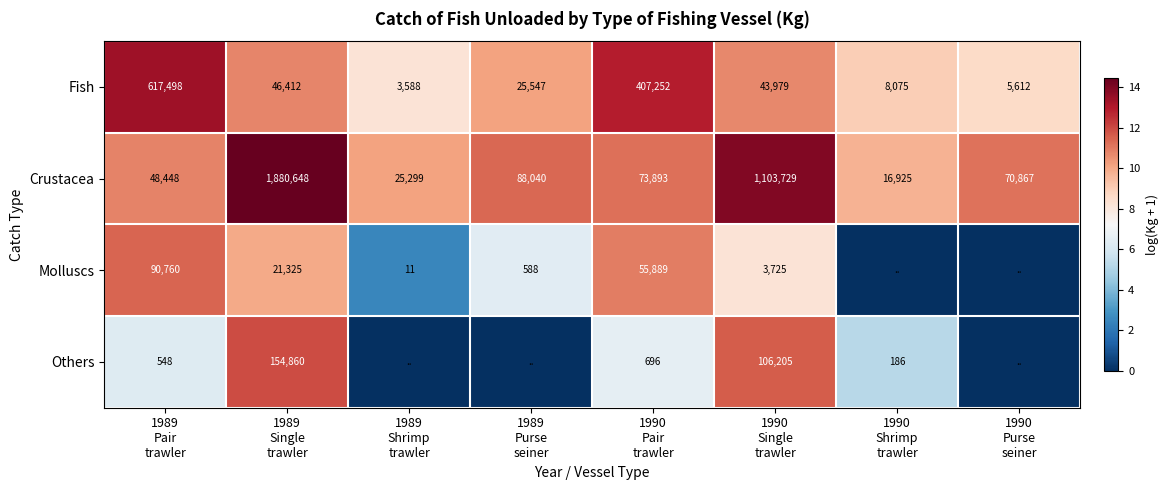

What is the sum of all Crustacea values?

3307849